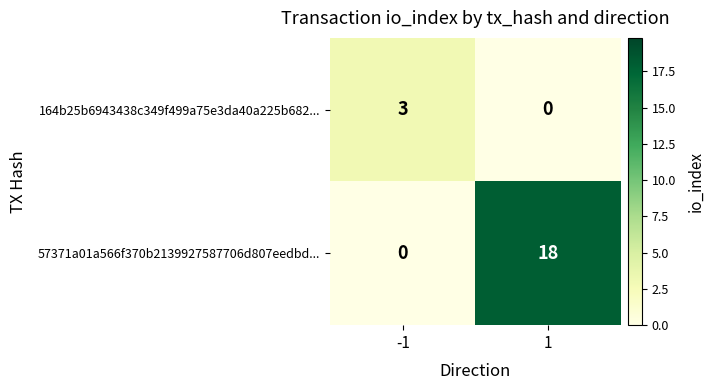

What is the sum of the 164b25b6943438c349f499a75e3da40a225b682... values at 1 and -1?

3